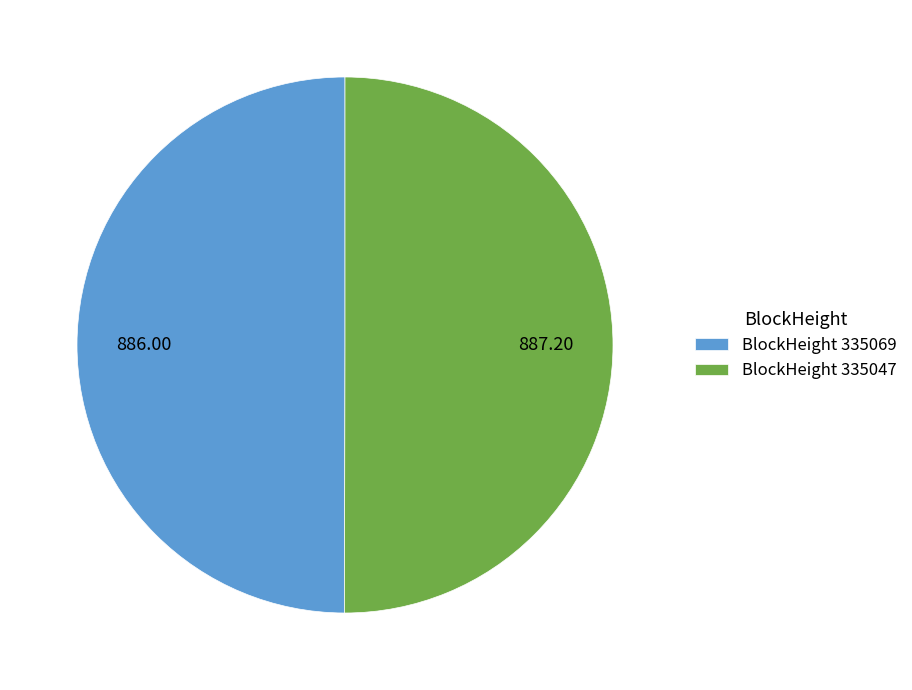

How many slices are in this pie chart?

2